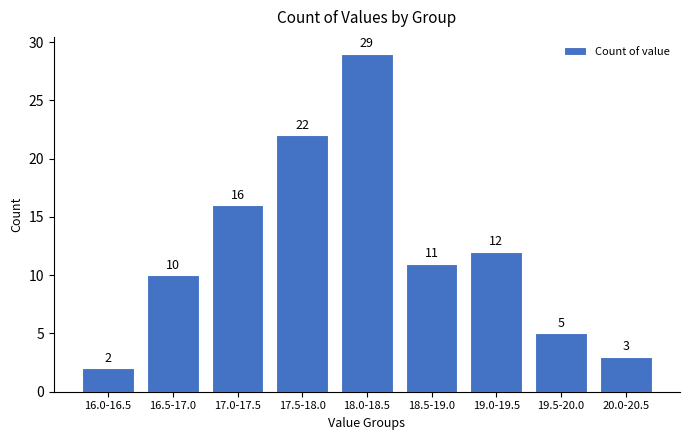

Reading left to right, transcribe all the data shown in this chart.

16.0-16.5=2	16.5-17.0=10	17.0-17.5=16	17.5-18.0=22	18.0-18.5=29	18.5-19.0=11	19.0-19.5=12	19.5-20.0=5	20.0-20.5=3